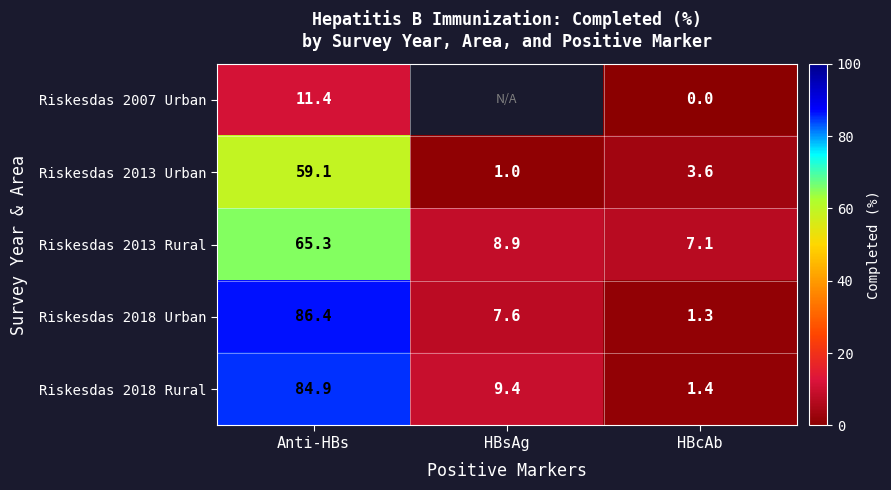

Between HBcAb and HBsAg, which is larger?

HBsAg